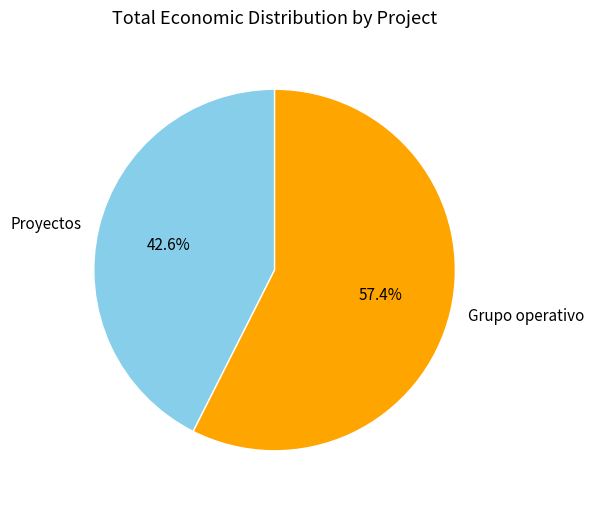

Rank the categories by value from lowest to highest.

Proyectos, Grupo operativo